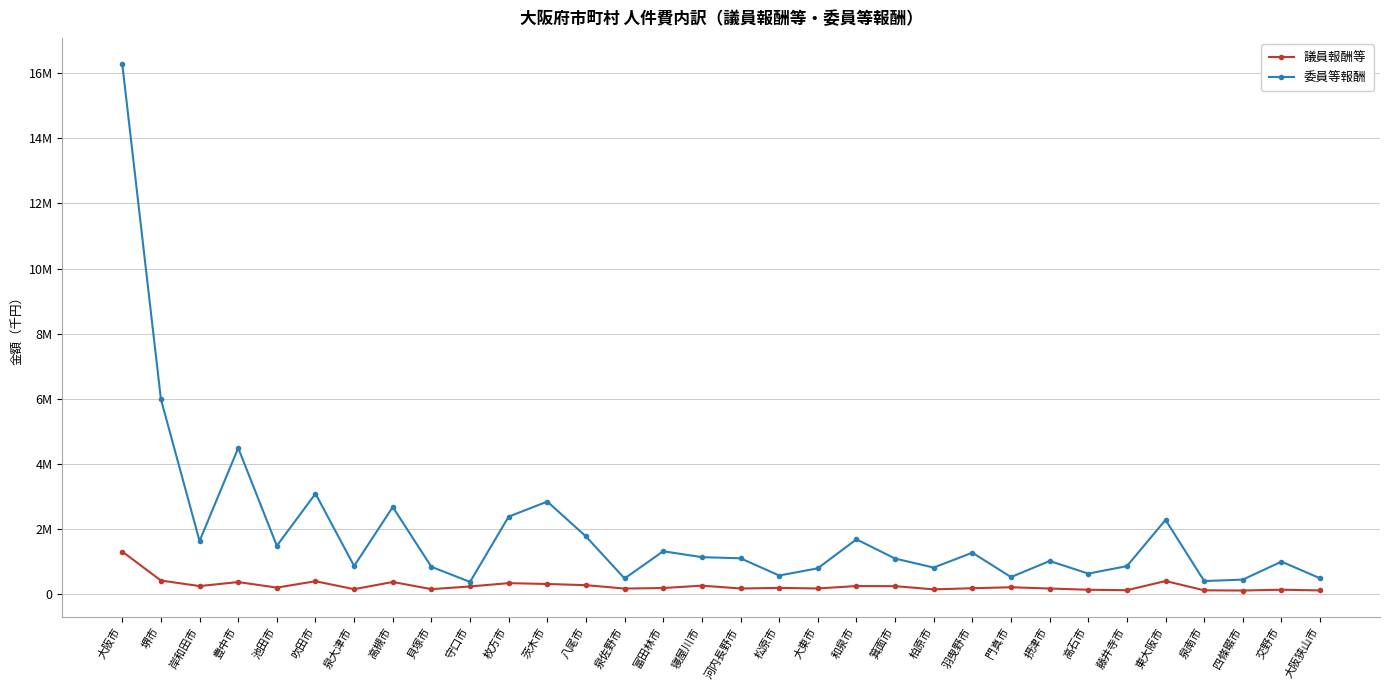

Rank the series at 豊中市 from highest to lowest value.

委員等報酬, 議員報酬等